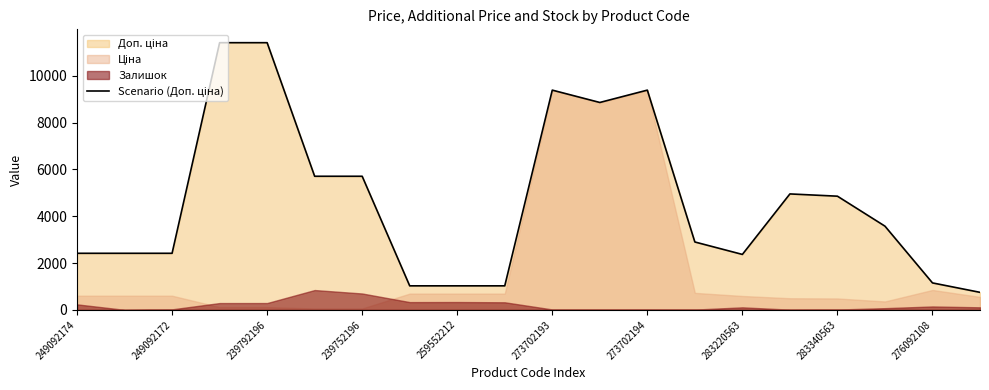

What is the value of the 15th point from the left?

2366.5